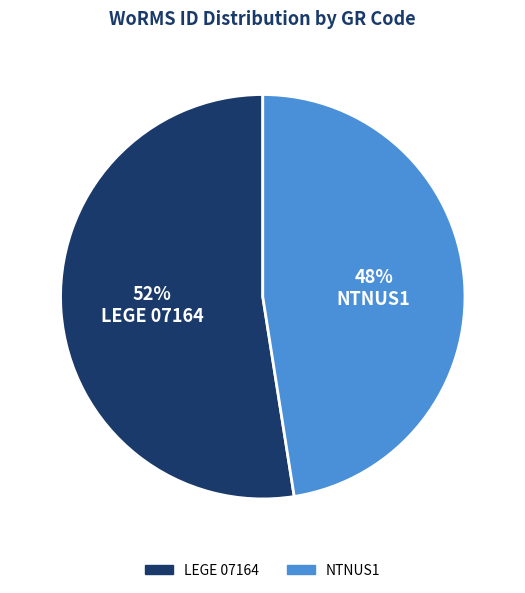

What is the smallest slice in the pie chart?

NTNUS1